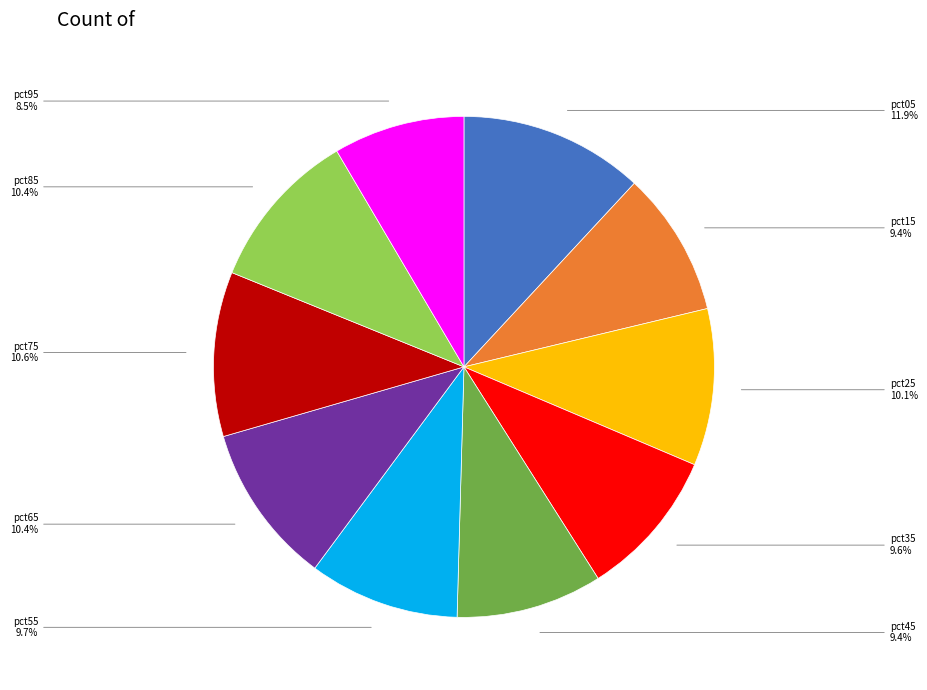

To the nearest percent, what is the difference between the largest and smallest slice percentages?

3%